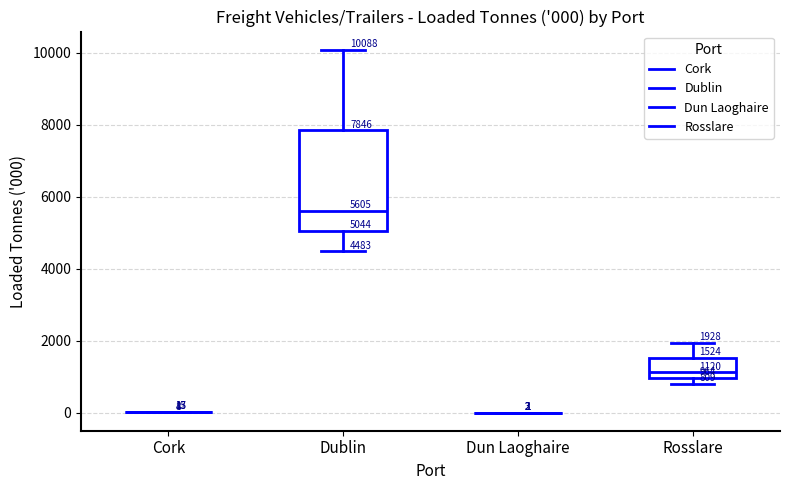

Which box is the tallest, from its lower edge to its upper edge?

Dublin